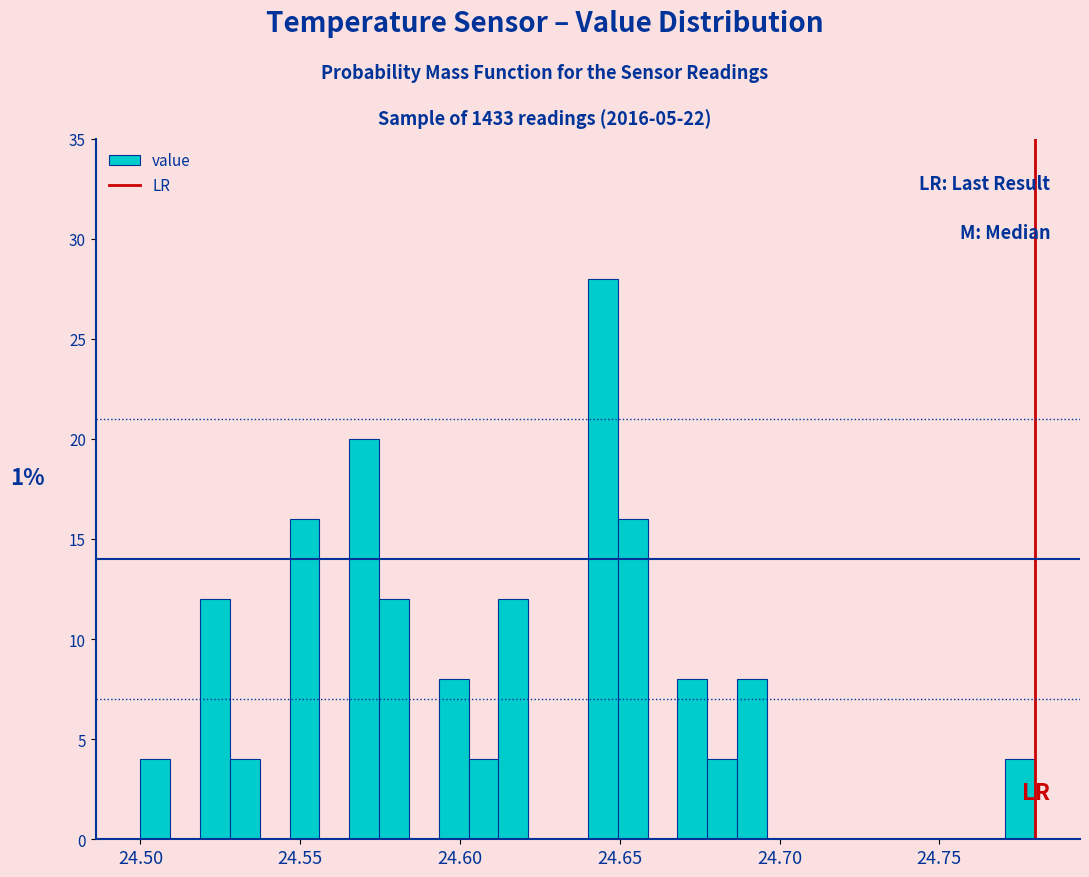

Read against the x-axis, roughly where is the centre of the tallest bar?

24.645